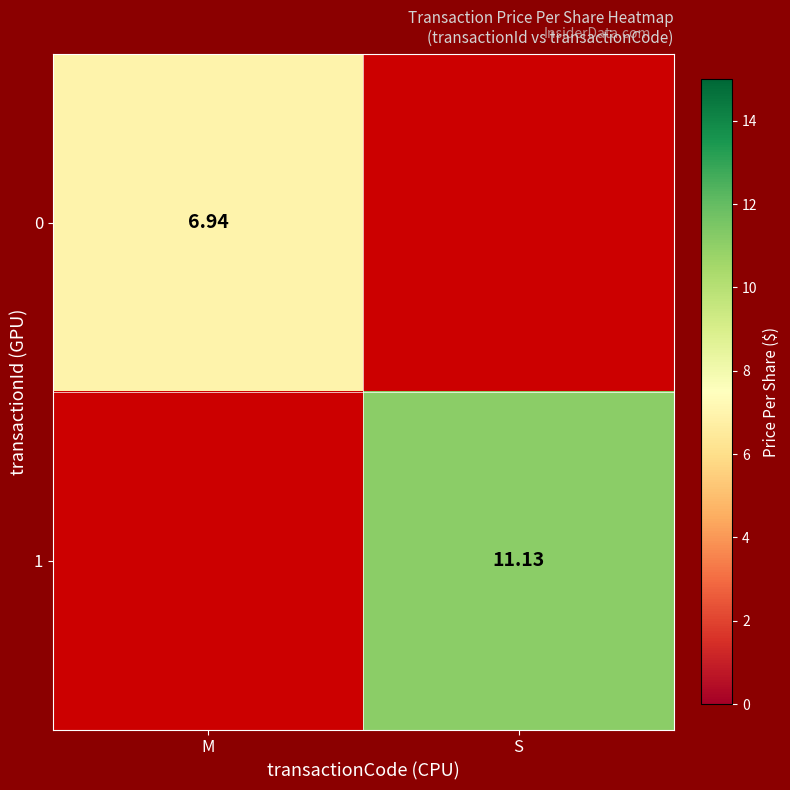

Where does the 1 series first go above 11?

S